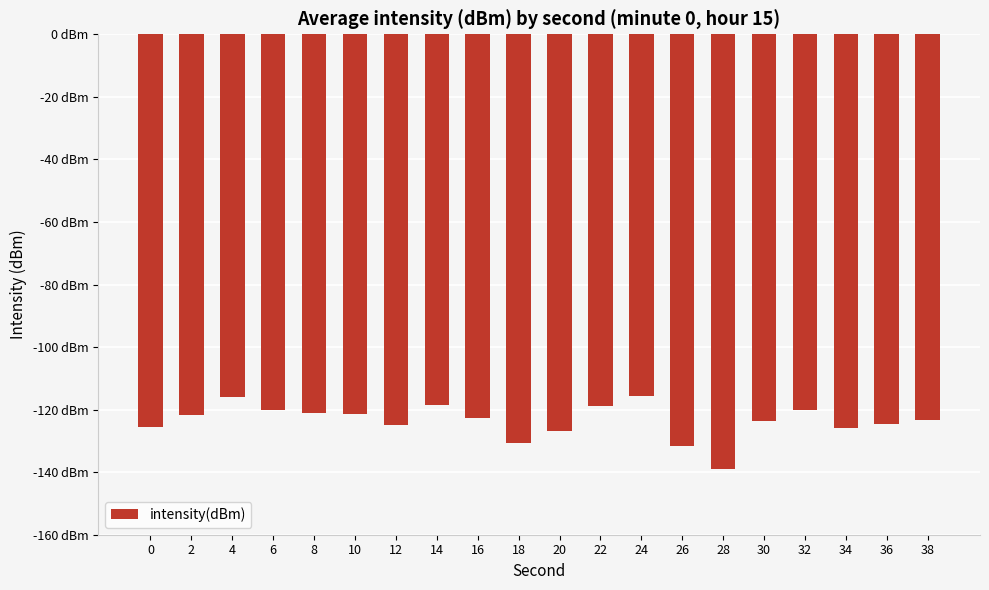

Which label corresponds to the largest value in the chart?

24